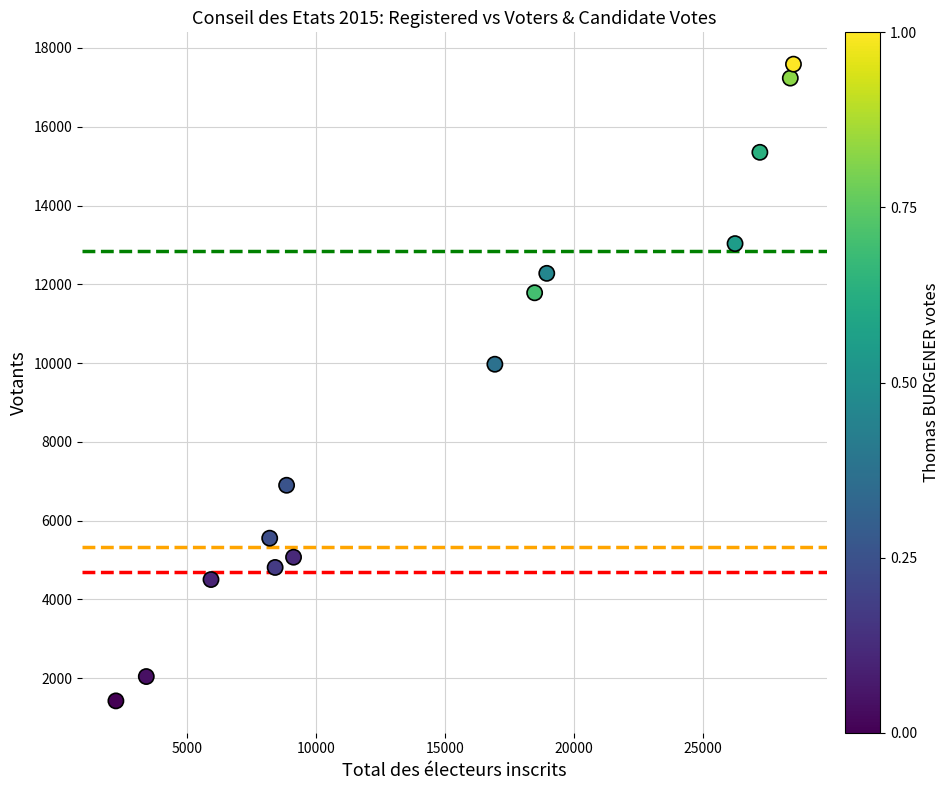

What Y value in the scatter plot is closest to 9505?

9970